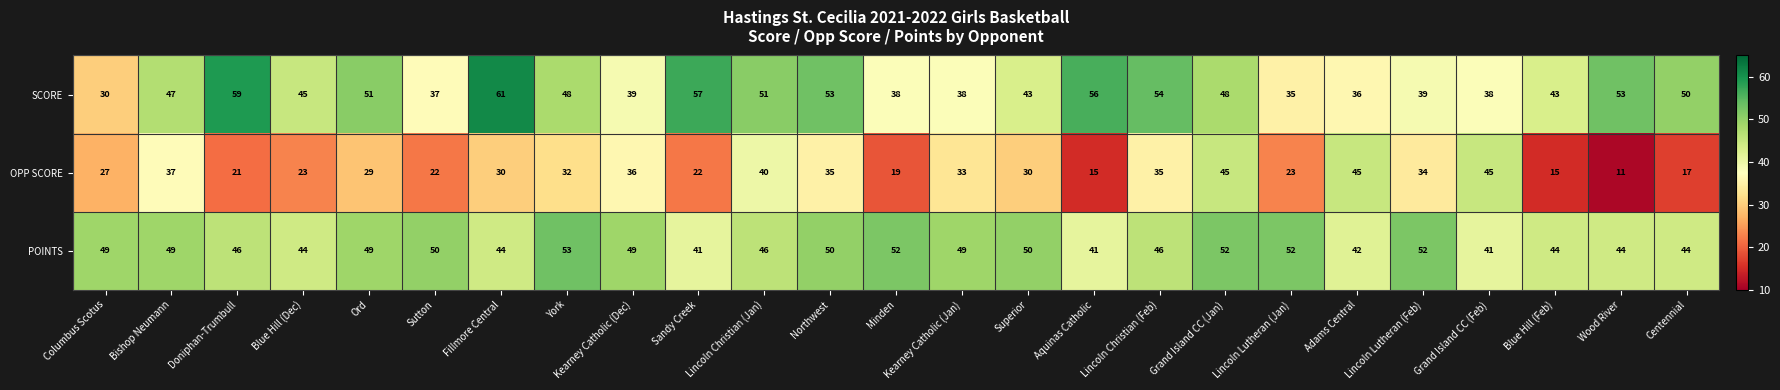

Rank the series by their maximum value, from lowest to highest.

OPP SCORE, POINTS, SCORE